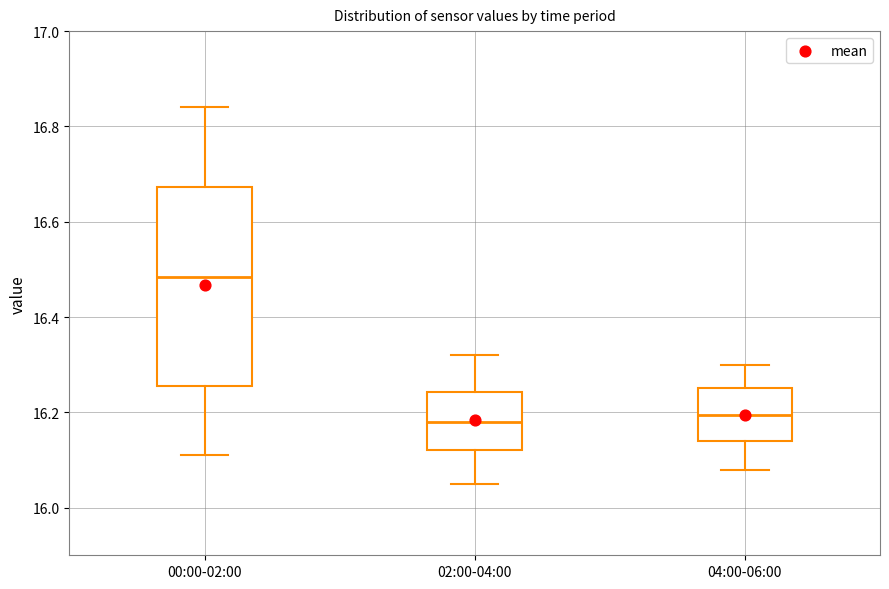

Which box is the tallest, from its lower edge to its upper edge?

00:00-02:00